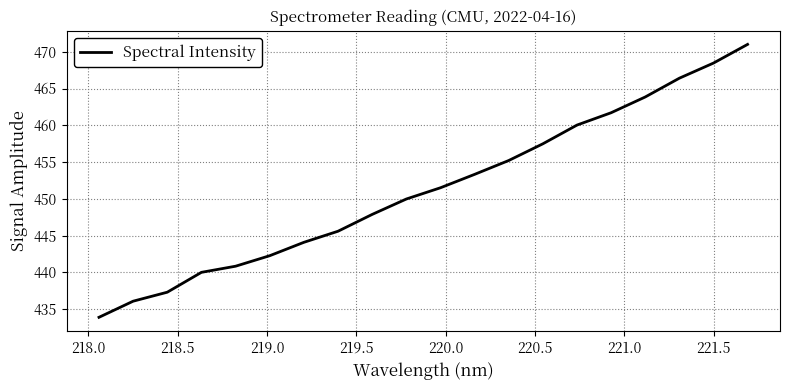

What is the smallest value displayed?

433.9